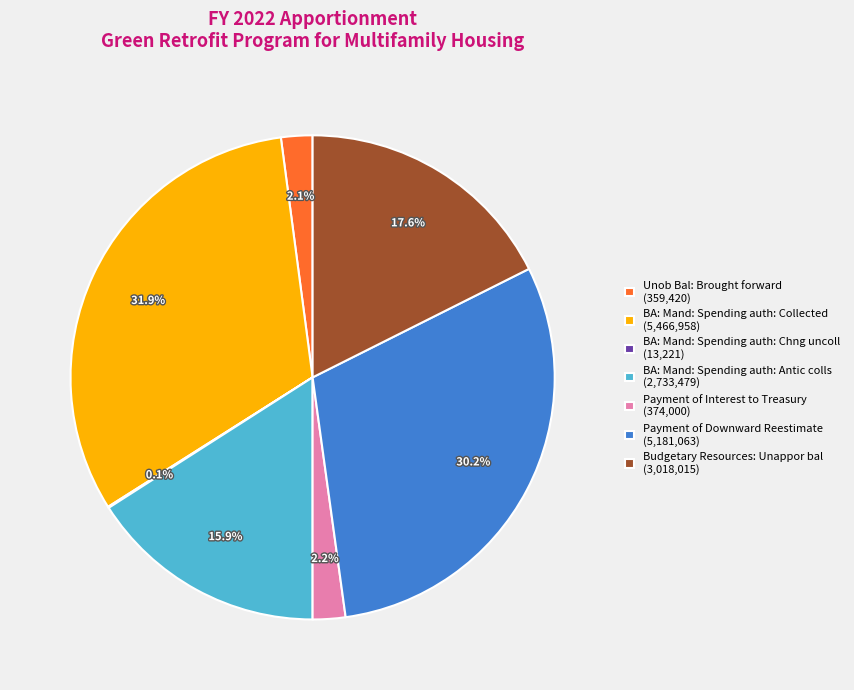

Does any single category account for the majority?

No